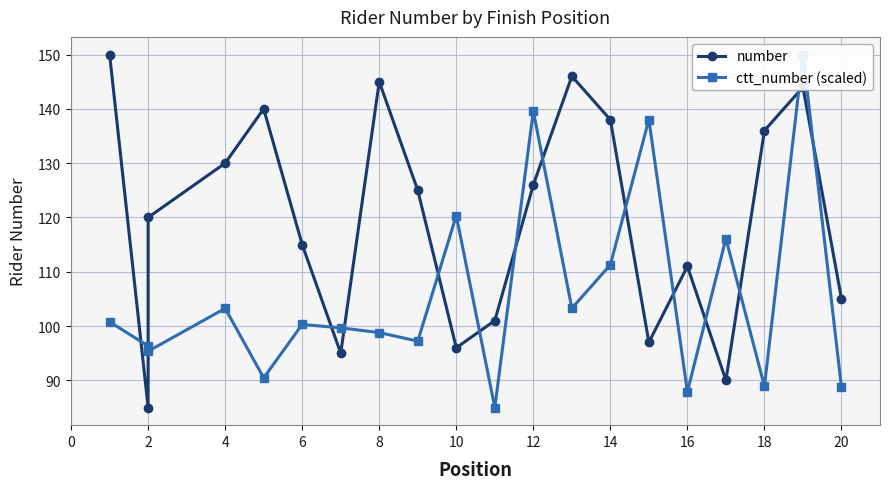

True or false: ctt_number (scaled) and number intersect in this chart.

True